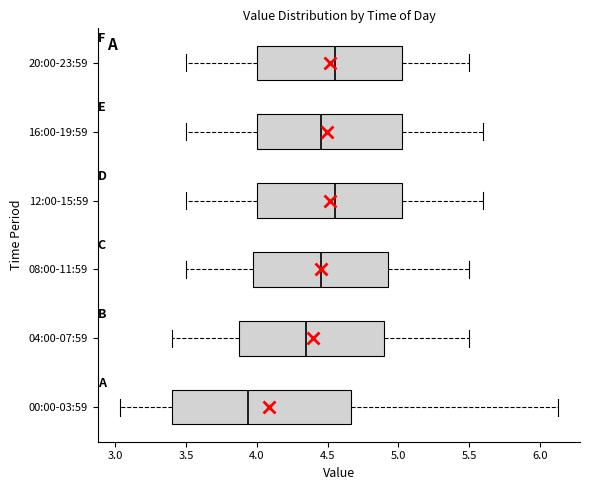

Comparing the boxes themselves (not the whiskers), which one is the widest?

00:00-03:59